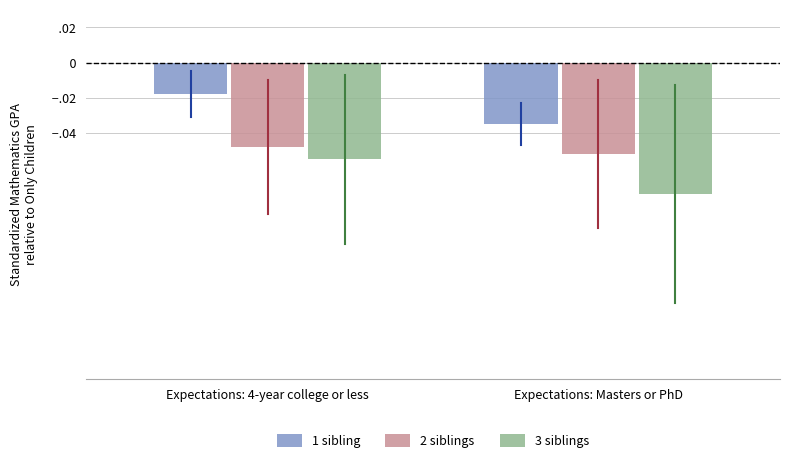

The value of 2 siblings at Expectations: 4-year college or less is -0.0. True or false?

False